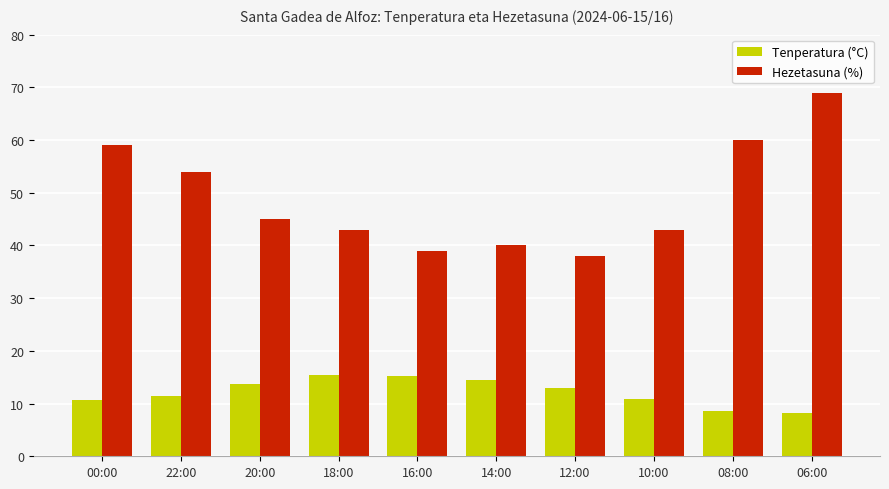

Which label corresponds to the largest value in the chart?

06:00